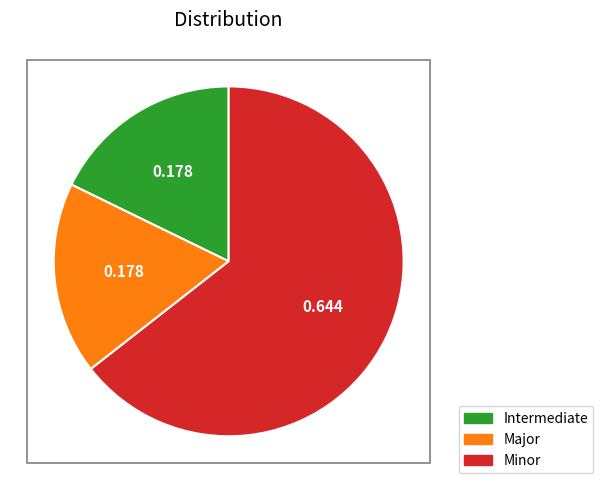

Between Major and Minor, which is larger?

Minor